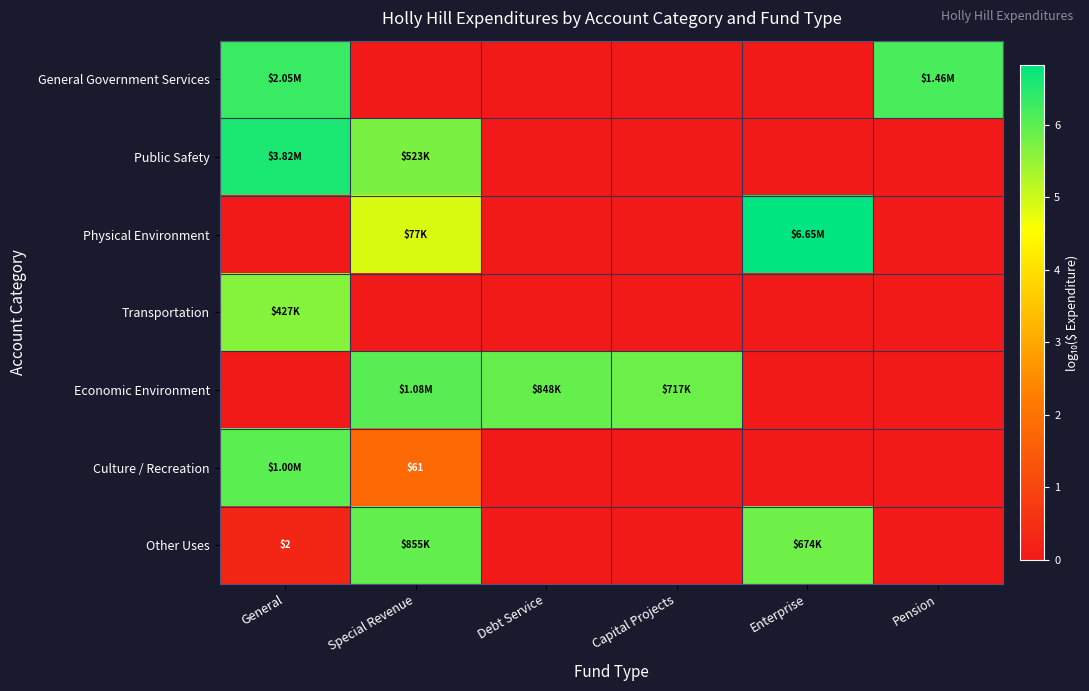

Rank the series at Special Revenue from highest to lowest value.

Economic Environment, Other Uses, Public Safety, Physical Environment, Culture / Recreation, General Government Services, Transportation